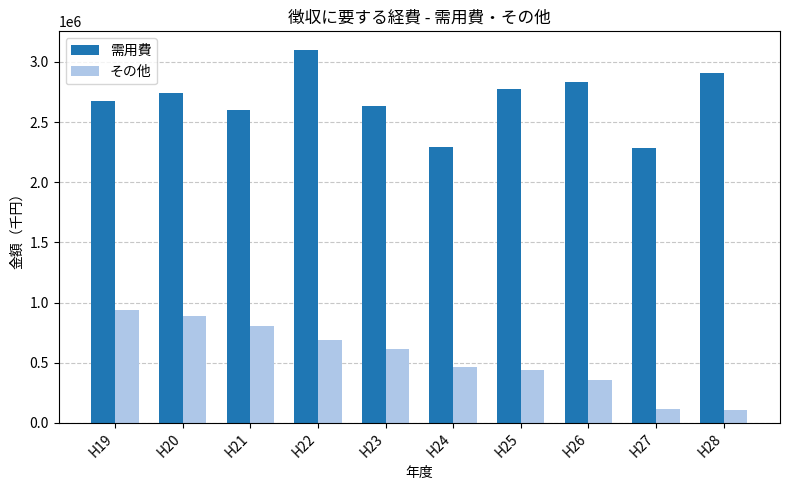

List the series in order of their overall mean, lowest first.

その他, 需用費